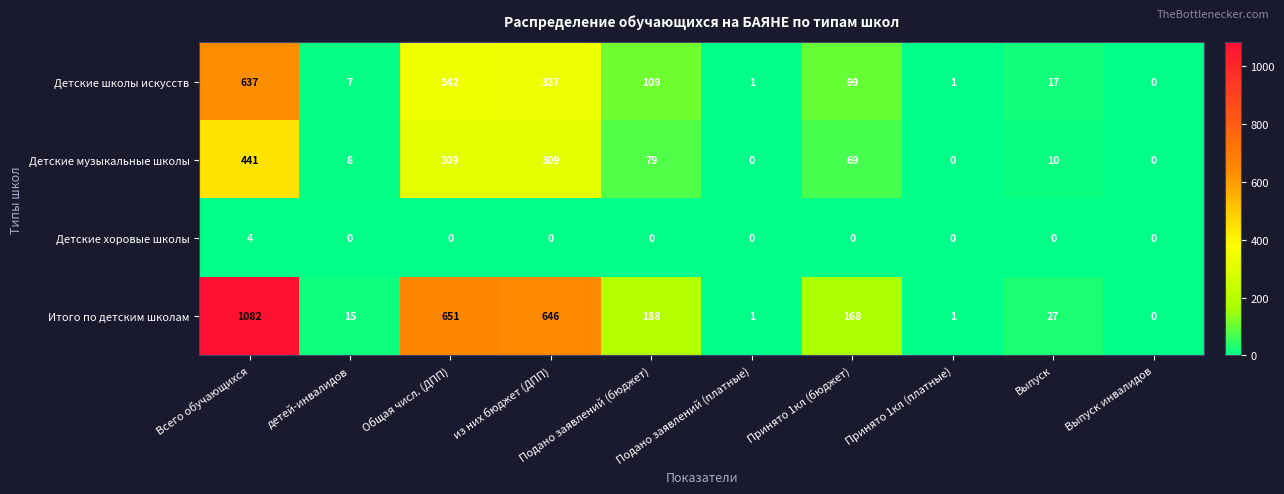

What is the sum of all Детские хоровые школы values?

4